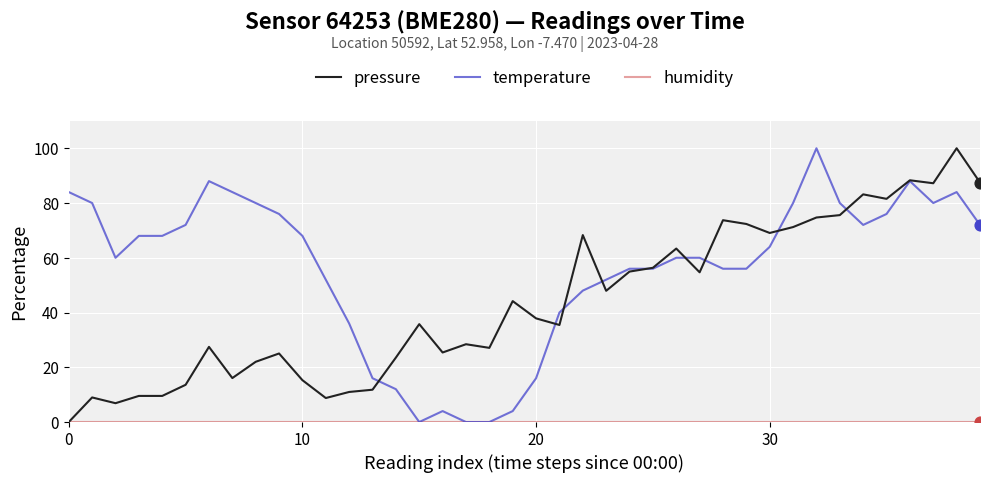

What is the maximum value for pressure?

100.0